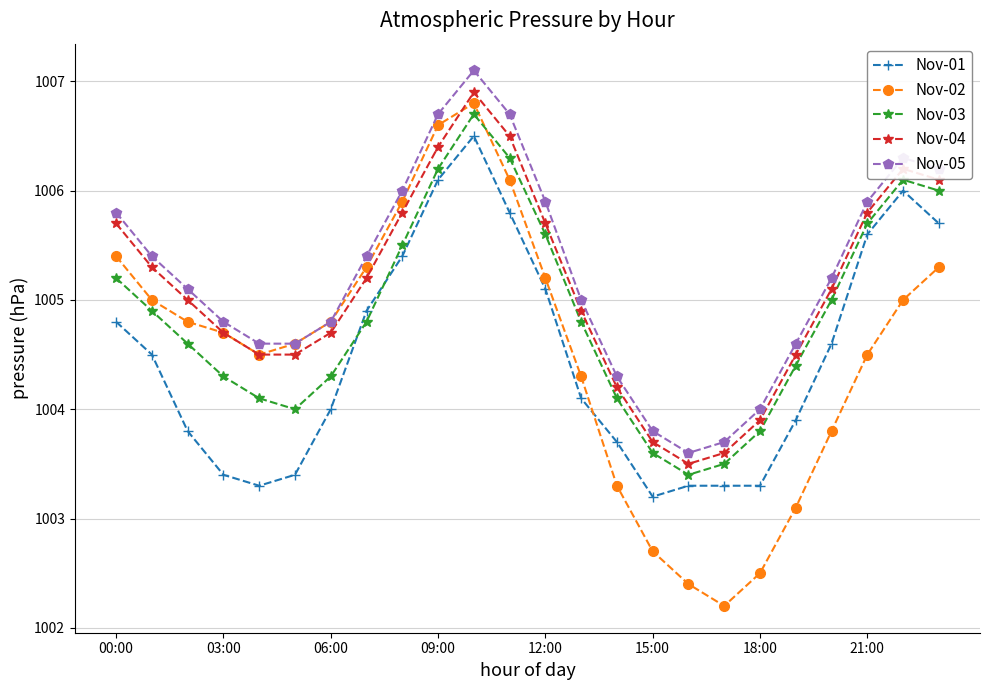

Which series has the largest range (max minus min)?

Nov-02